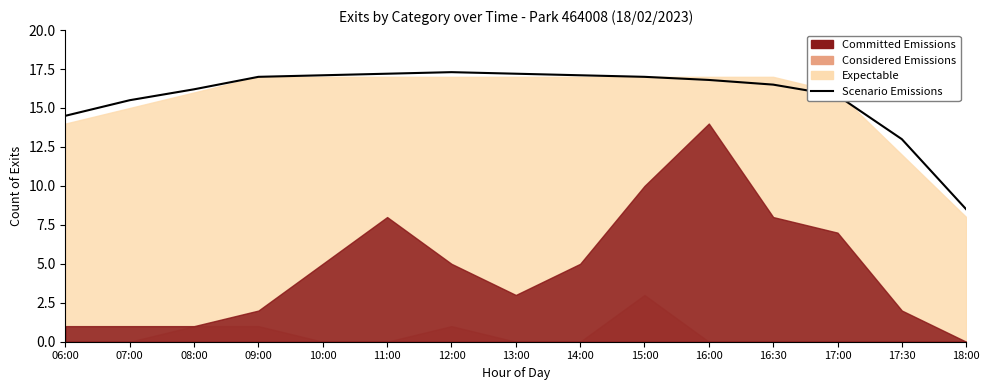

What is the change in value from 06:00 to 10:00?

+2.6